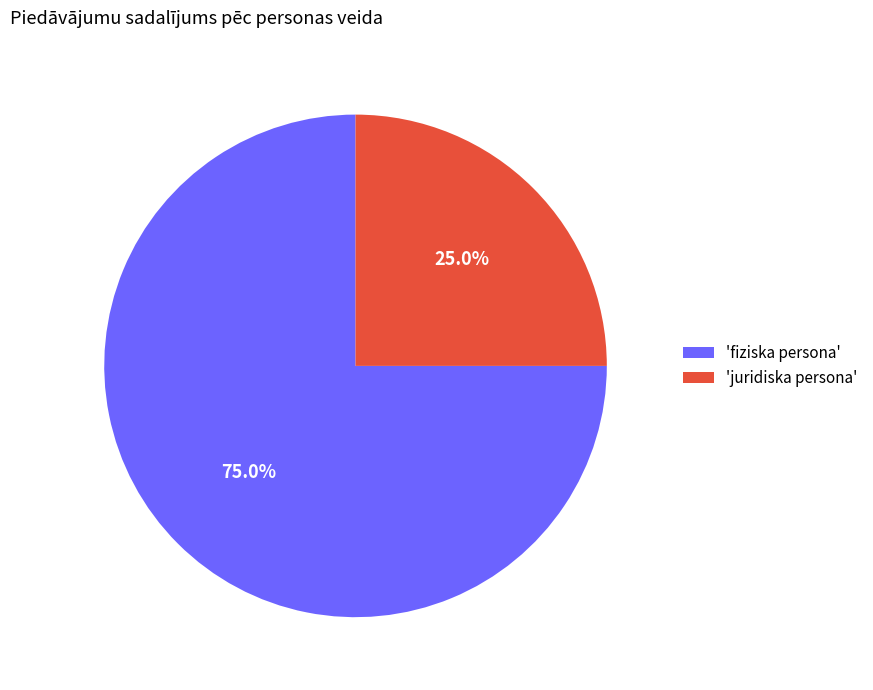

Rank the categories by value from lowest to highest.

'juridiska persona', 'fiziska persona'